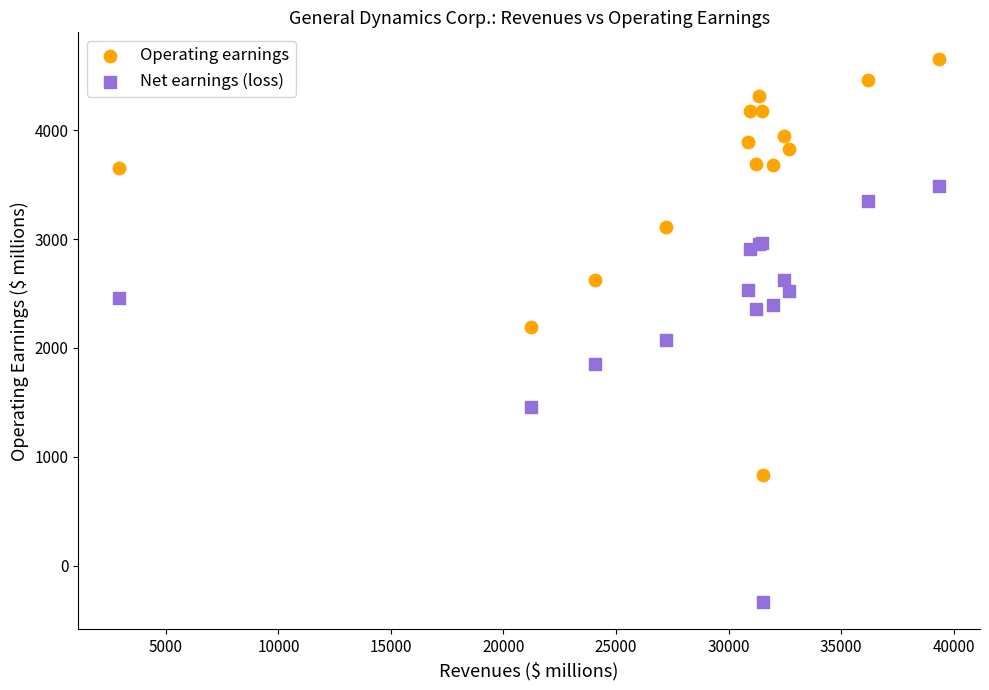

What is the X range (max minus min) for the scatter plot?

36420